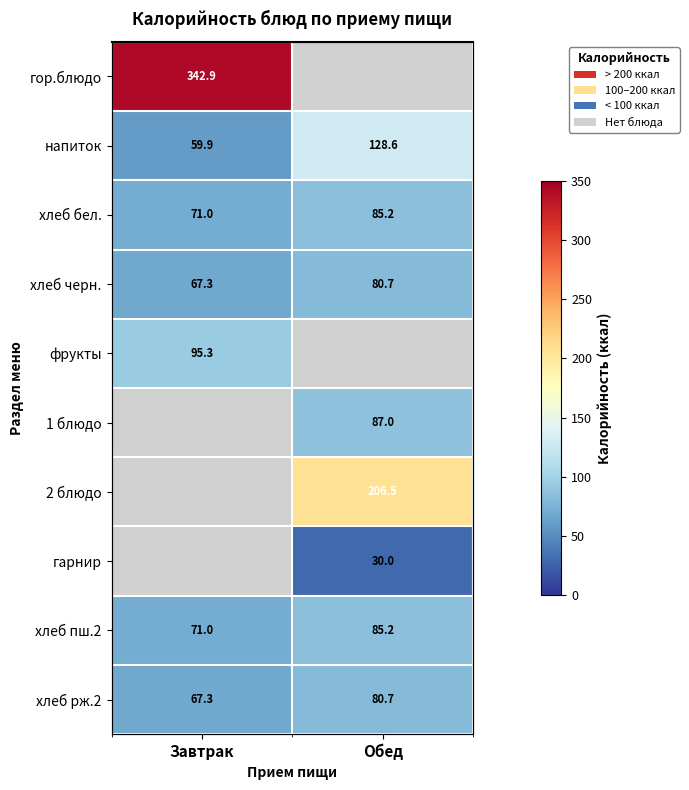

Which series has the largest range (max minus min)?

напиток